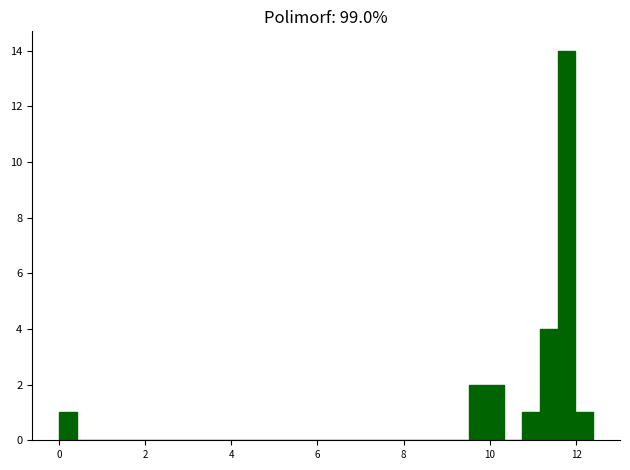

Around what value on the x-axis is the tallest bar? Give the approximate position of its centre, as read against the axis.

11.8